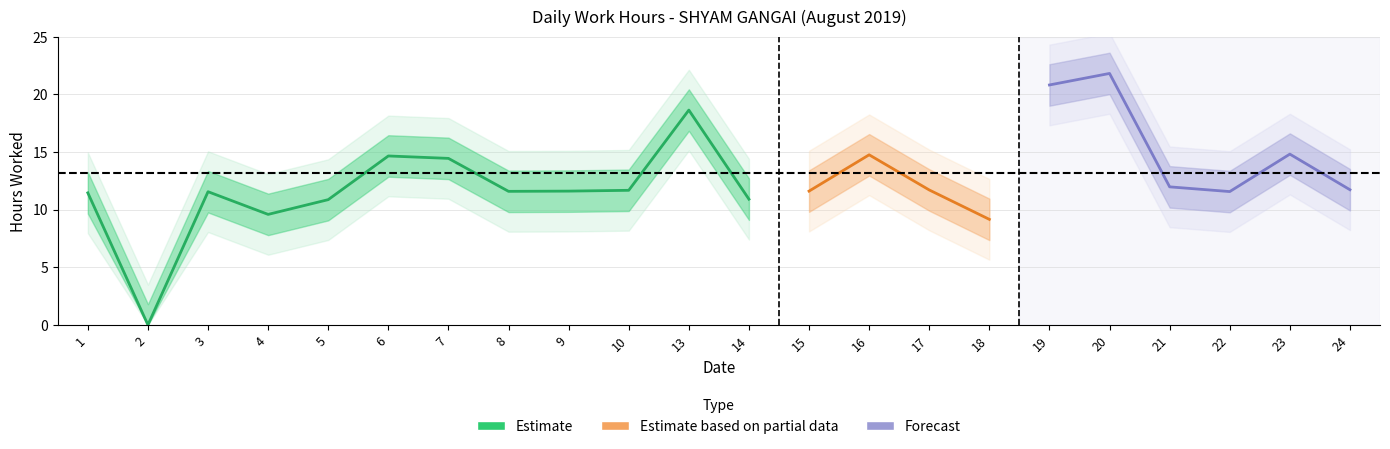

What is the sum of the values at 8 and 1?

23.1